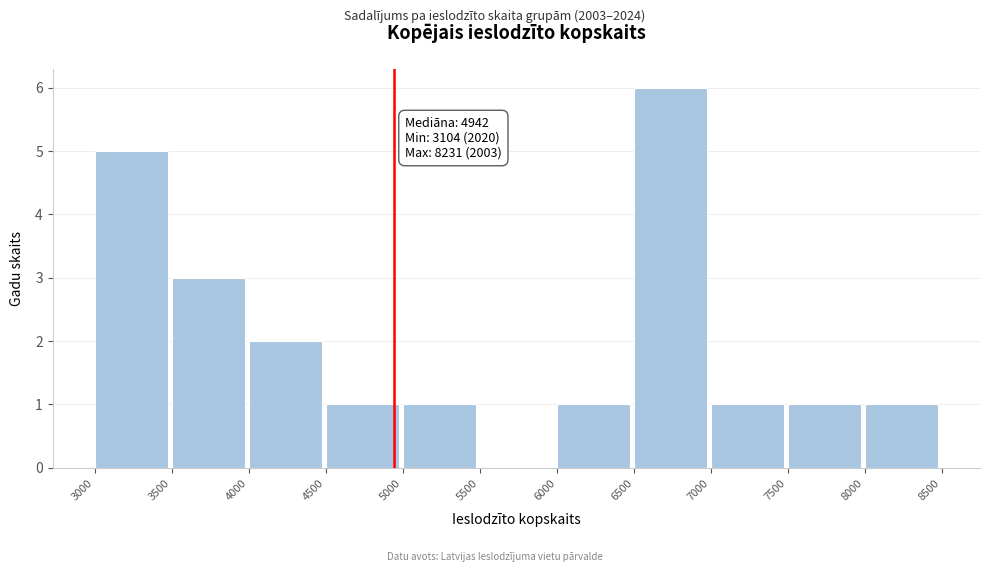

Which range on the x-axis has the tallest bar?

6500 to 7000